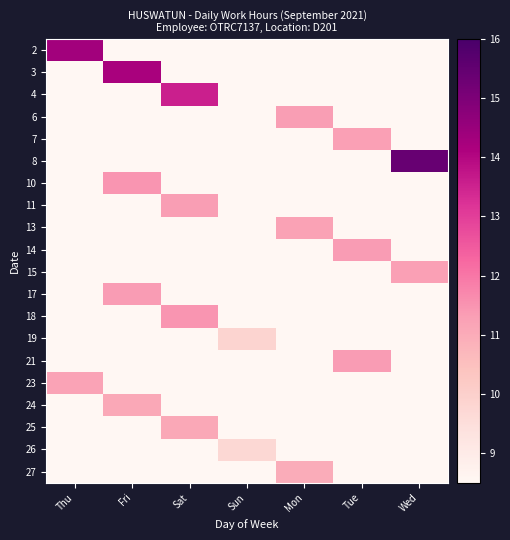

Which label corresponds to the smallest value in the chart?

Fri